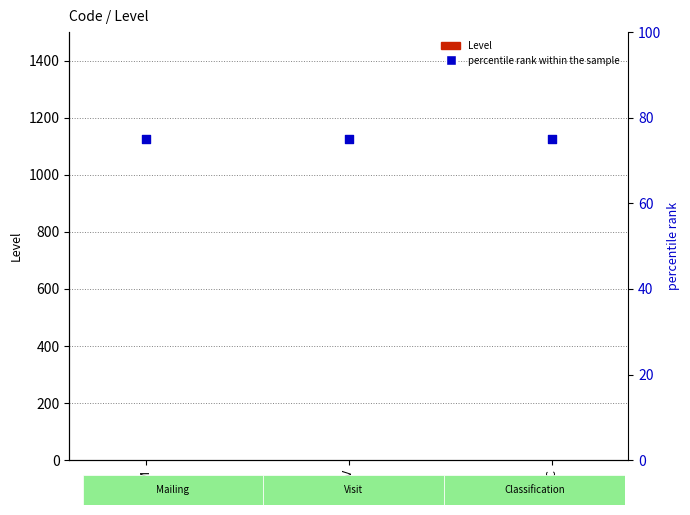

Which series contains the lowest Y value?

Level